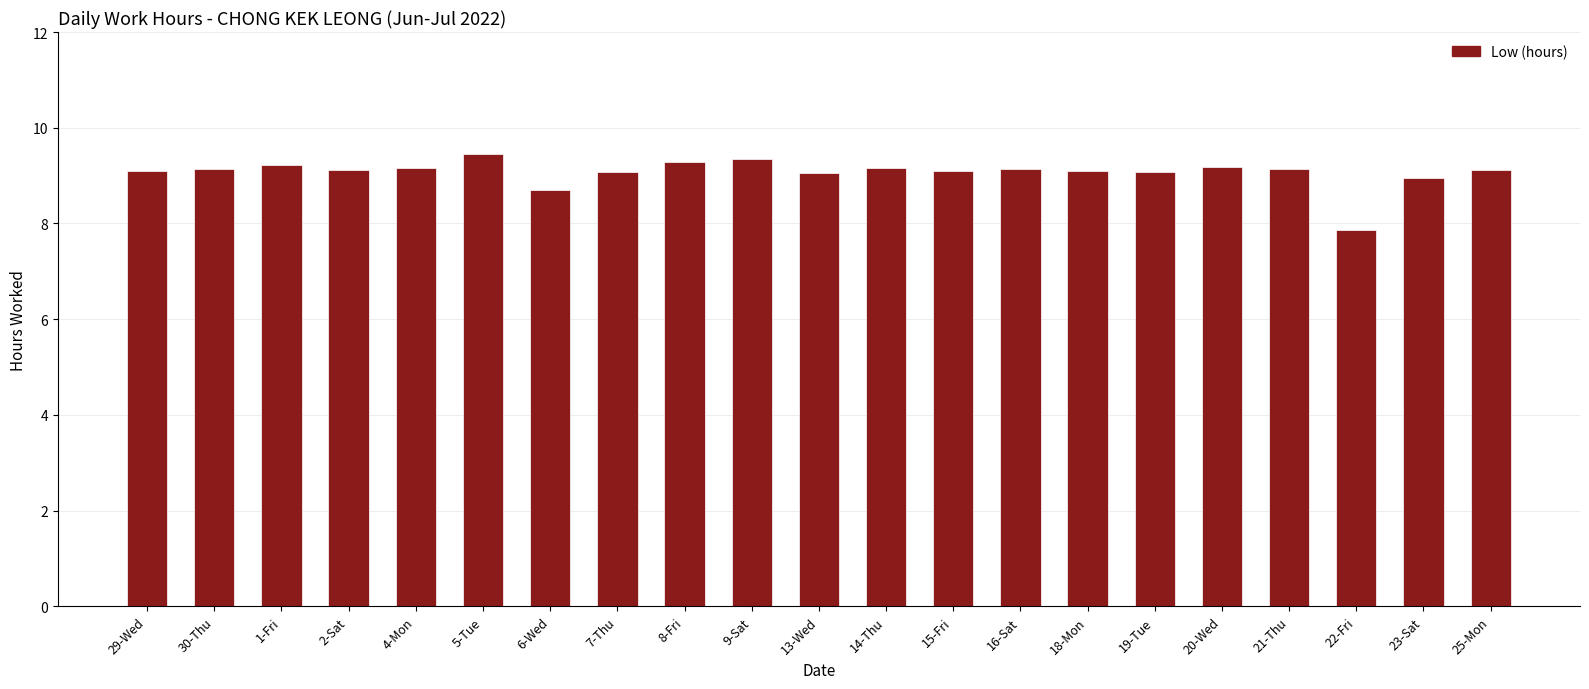

The value at 19-Tue is 5.4. True or false?

False